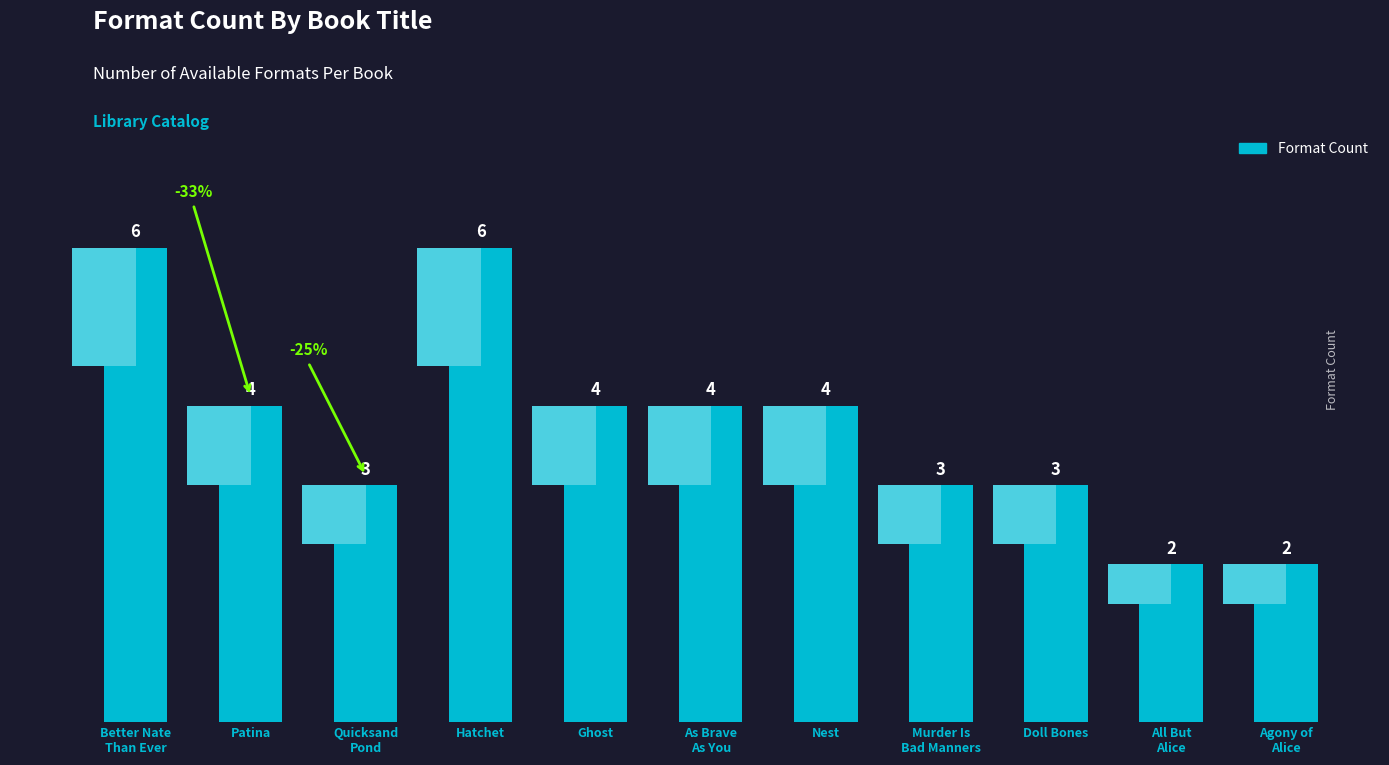

List the labels in order of value, largest first.

Better Nate
Than Ever, Hatchet, Patina, Ghost, As Brave
As You, Nest, Quicksand
Pond, Murder Is
Bad Manners, Doll Bones, All But
Alice, Agony of
Alice